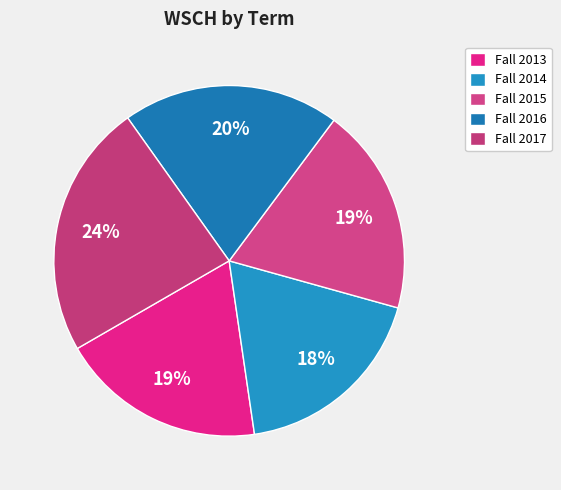

Which category has the smallest portion of the pie?

Fall 2014